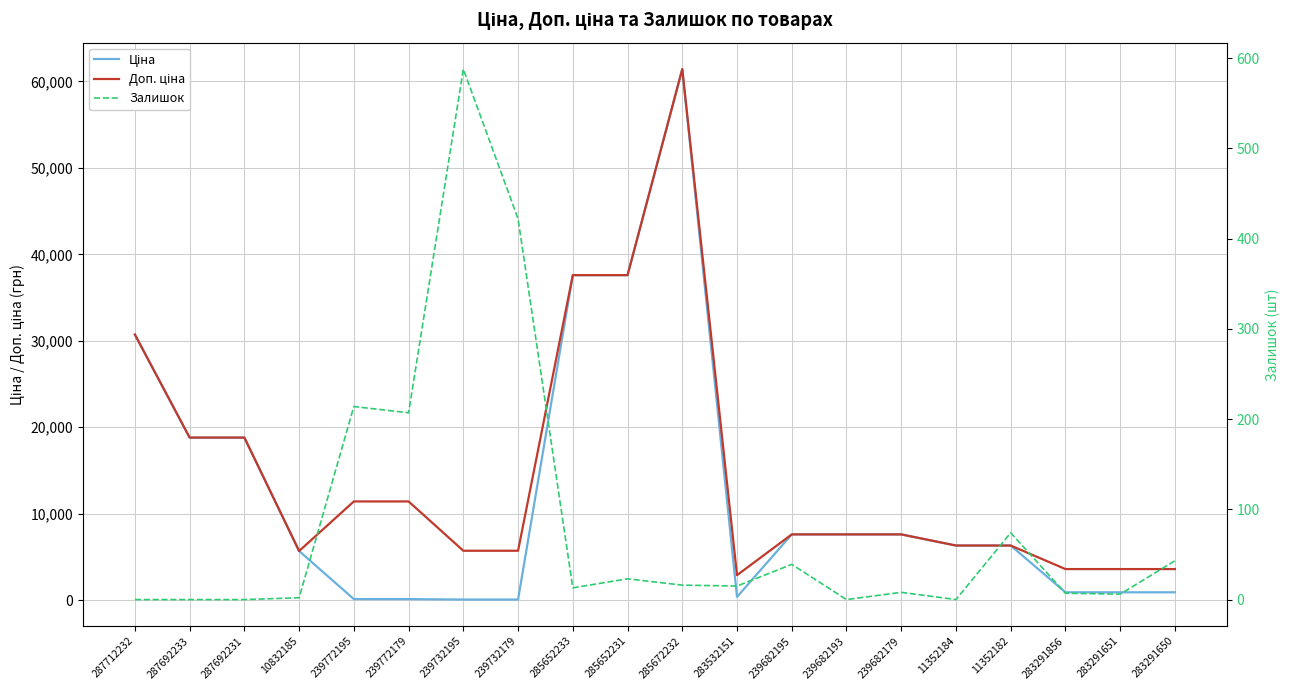

How many values in Залишок are above zero?

15